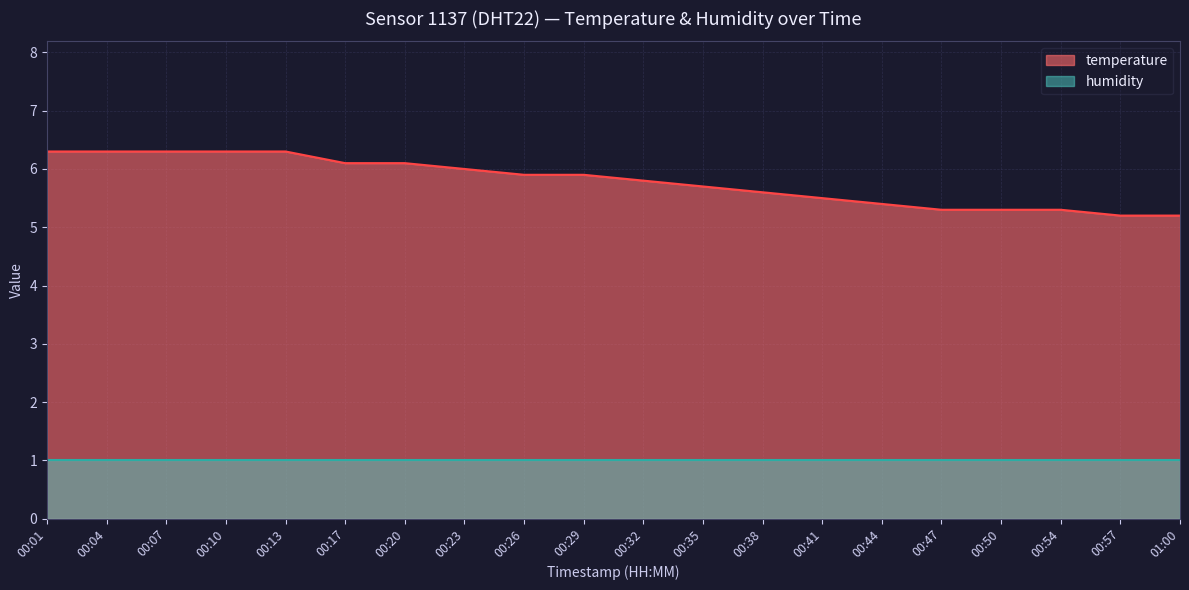

What value does the data have at 00:17?

6.1